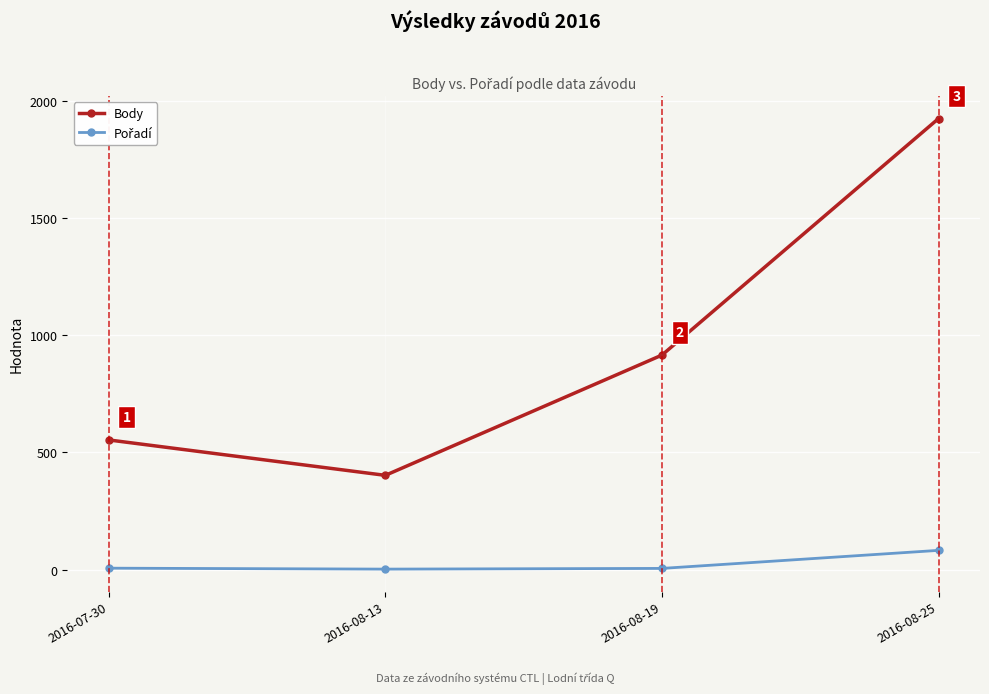

What is the highest value of the Body series?

1924